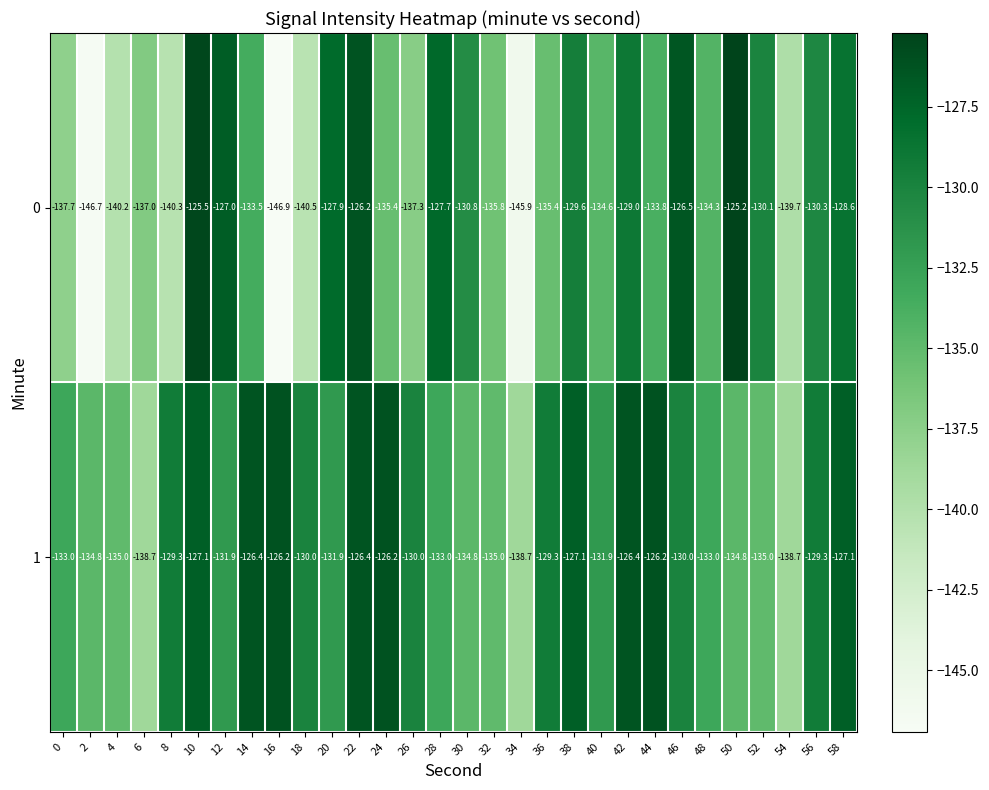

What is the minimum value shown in the chart?

-146.9